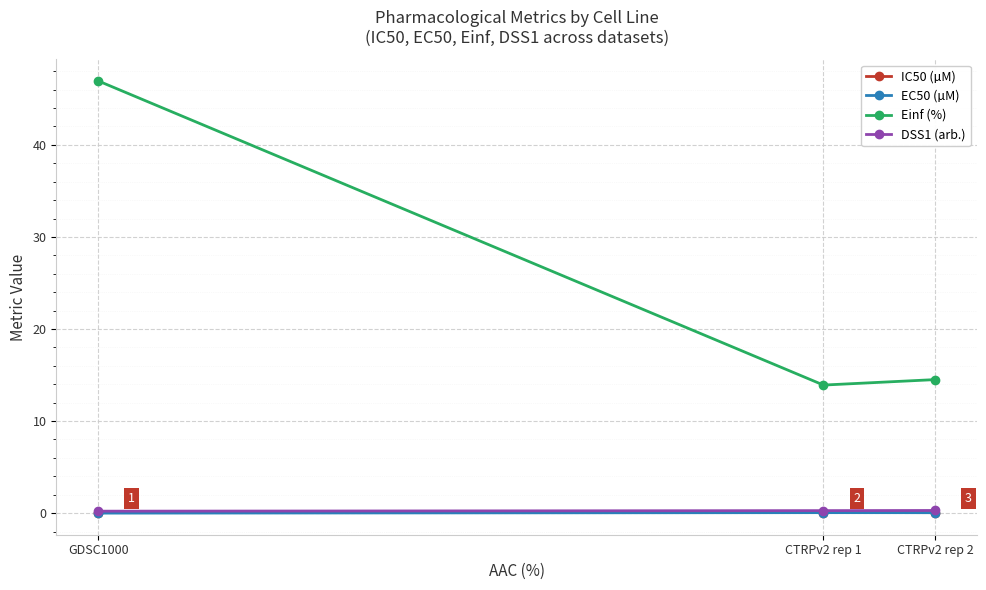

What is the total value across all series at GDSC1000?

47.2